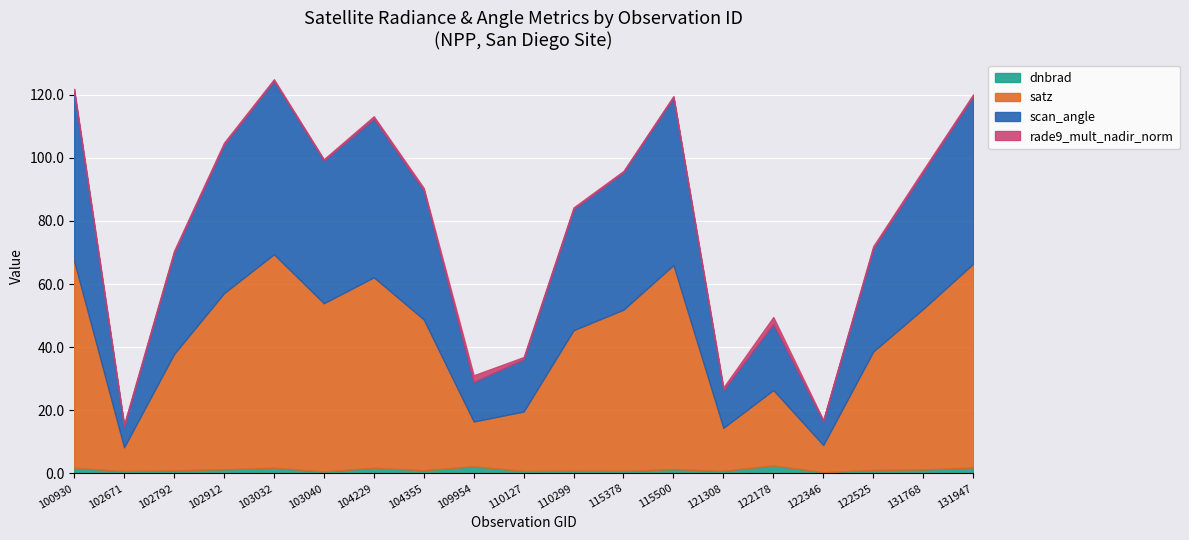

Which label corresponds to the largest value in the chart?

103032